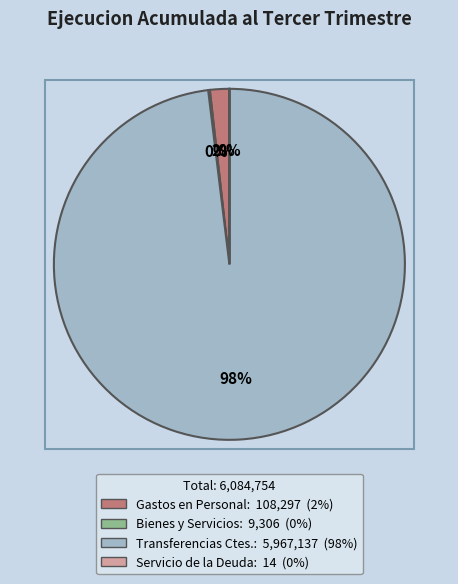

How many segments does this pie chart have?

4